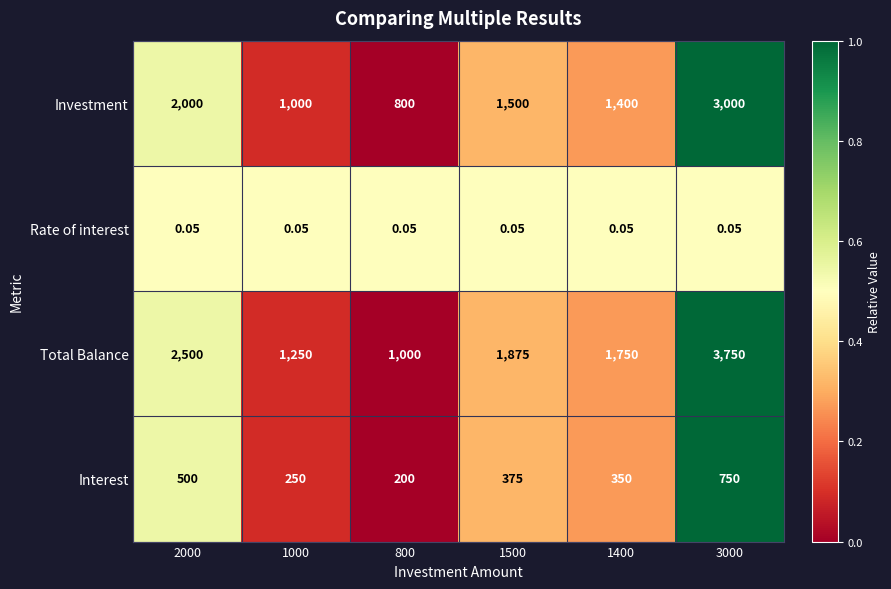

Between 1000 and 3000, which series saw the biggest shift?

Total Balance